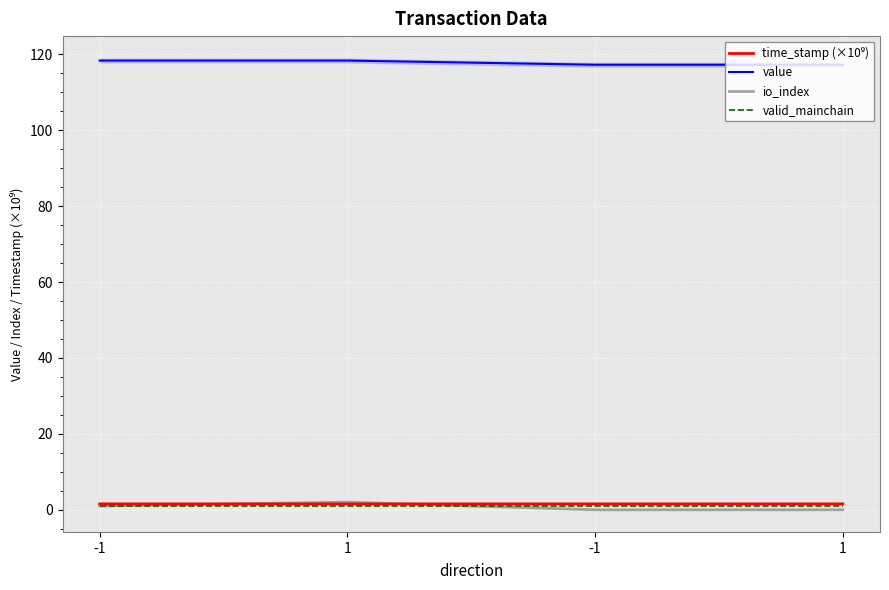

What is the greatest value displayed?

118.3